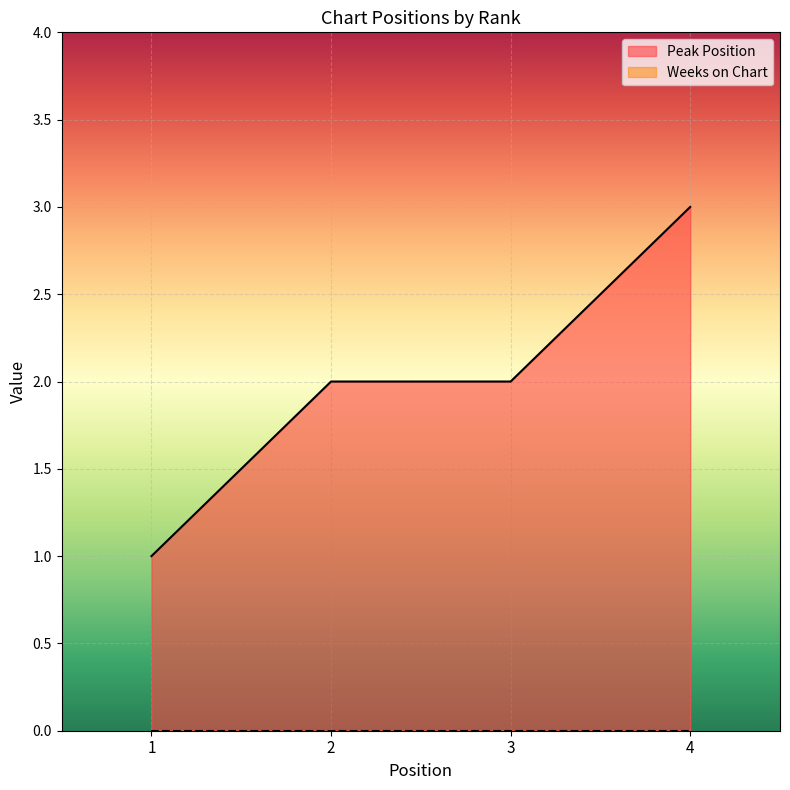

What is the greatest value displayed?

3